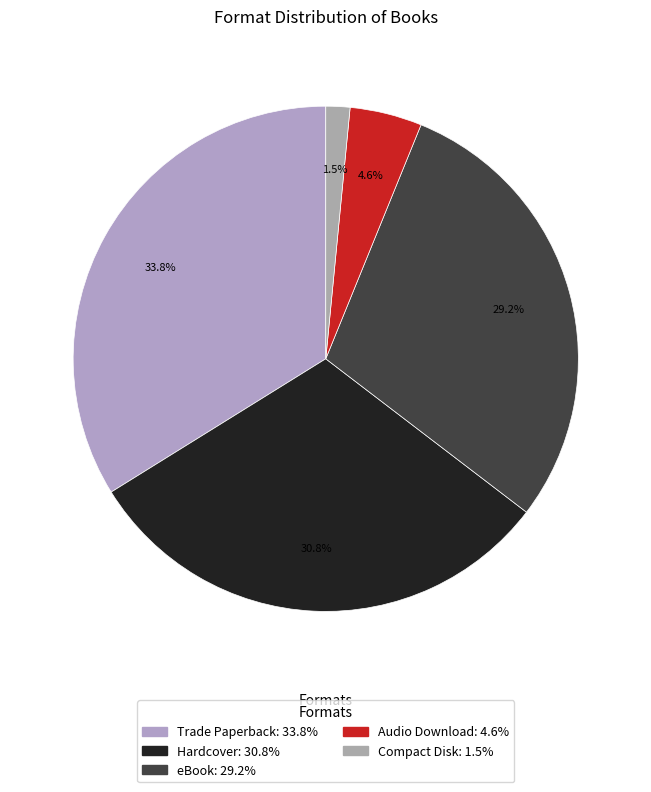

Which category has the smallest portion of the pie?

Compact Disk